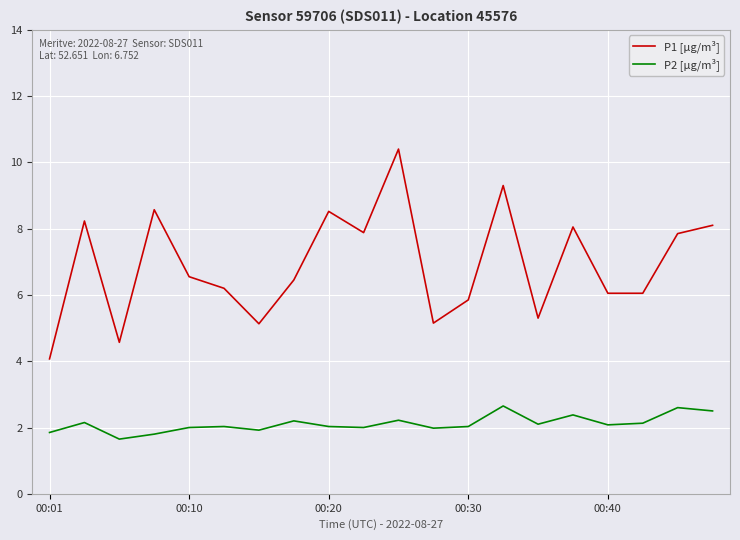

What is the difference between the maximum and minimum values in the P2 [µg/m³] series?

1.0